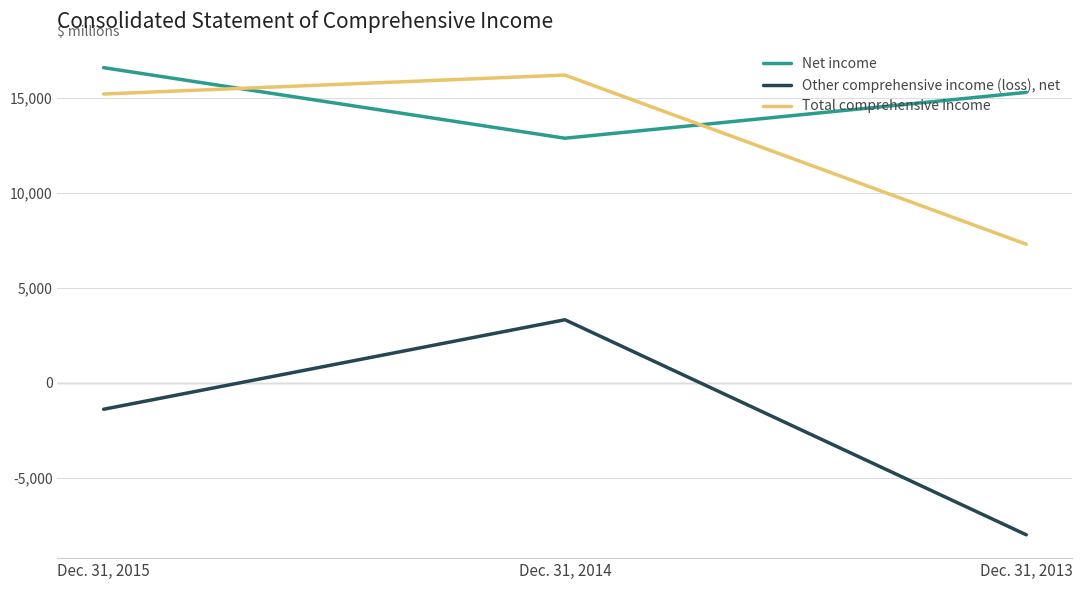

Is it true that Total comprehensive income equals 23256 at Dec. 31, 2015?

False